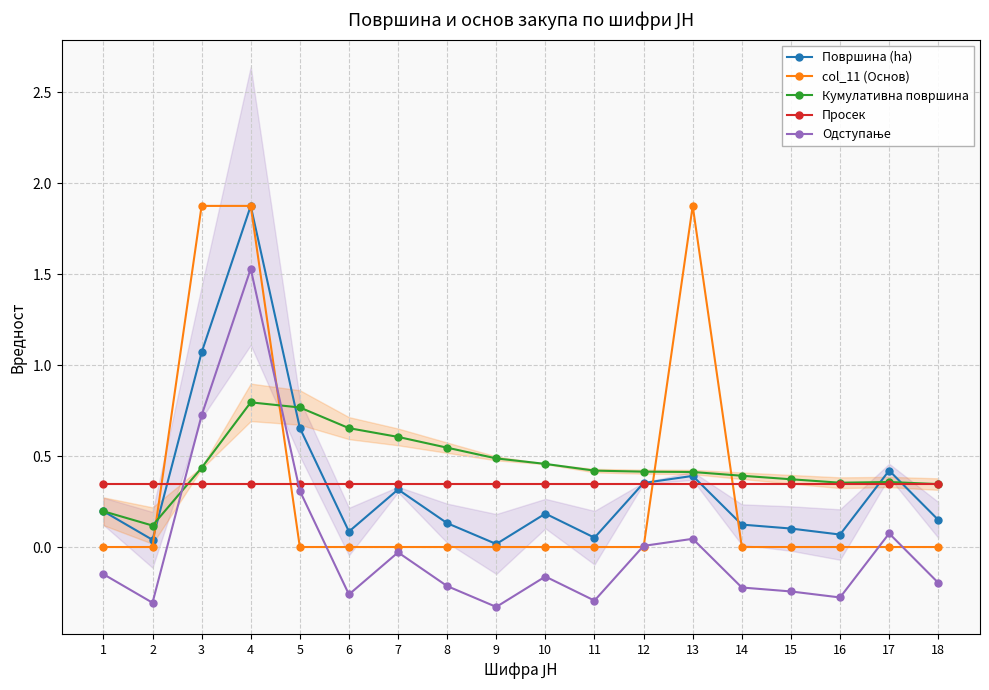

Rank the categories by Одступање value from highest to lowest.

4, 3, 5, 17, 13, 12, 7, 1, 10, 18, 8, 14, 15, 6, 16, 11, 2, 9